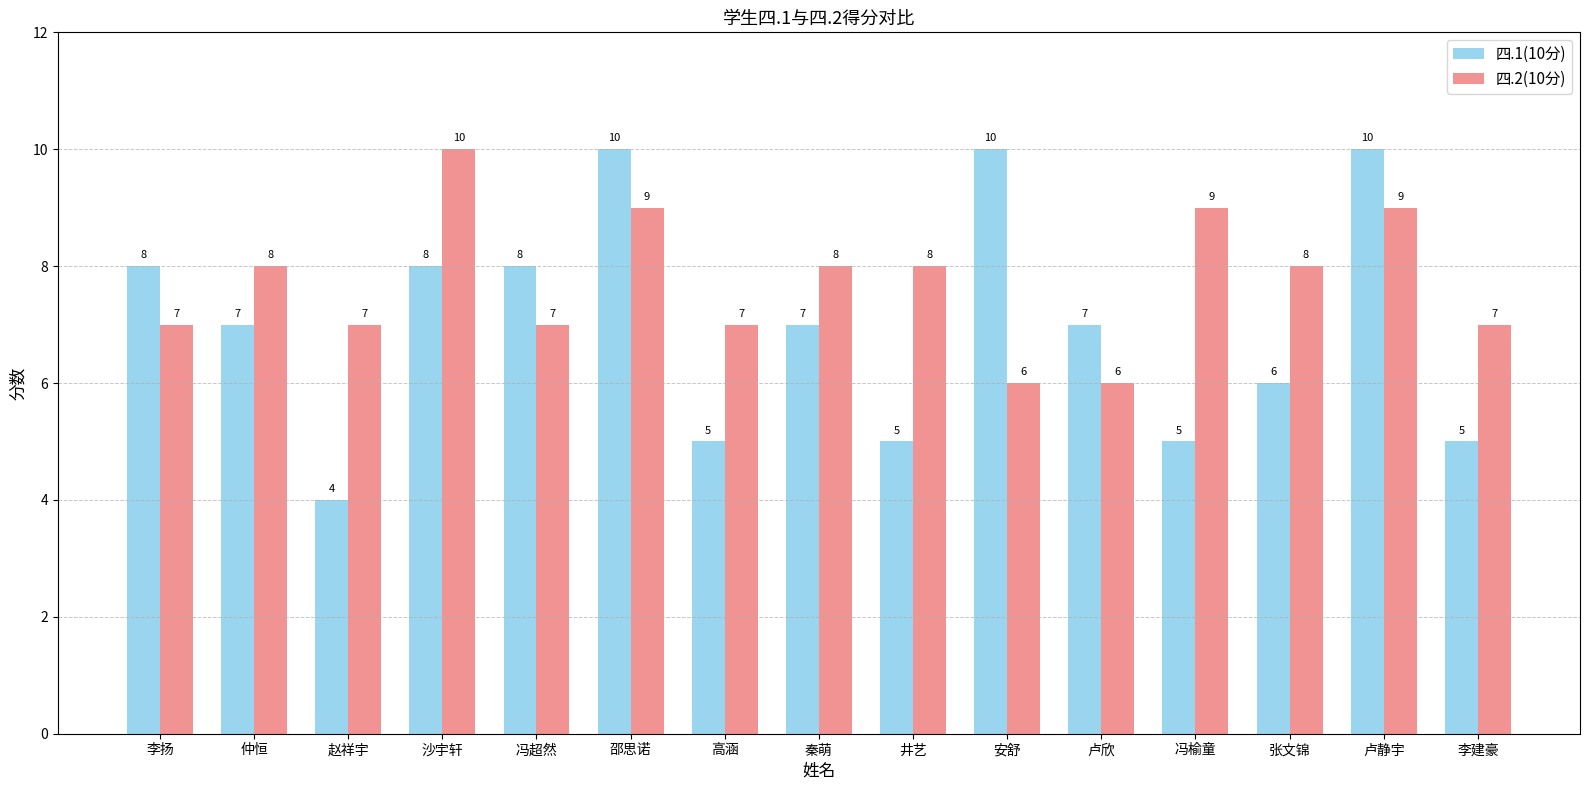

Reading right to left, what are all the values shown in this chart?

四.1(10分): 李建豪=5	卢静宇=10	张文锦=6	冯榆童=5	卢欣=7	安舒=10	井艺=5	秦萌=7	高涵=5	邵思诺=10	冯超然=8	沙宇轩=8	赵祥宇=4	仲恒=7	李扬=8
四.2(10分): 李建豪=7	卢静宇=9	张文锦=8	冯榆童=9	卢欣=6	安舒=6	井艺=8	秦萌=8	高涵=7	邵思诺=9	冯超然=7	沙宇轩=10	赵祥宇=7	仲恒=8	李扬=7